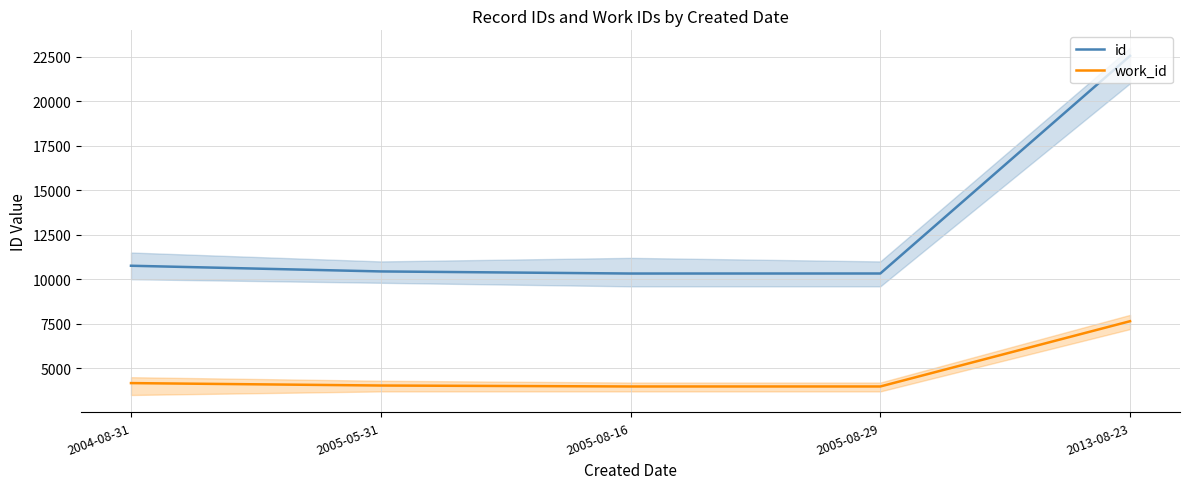

What is the label of the 2nd point from the left?

2005-05-31